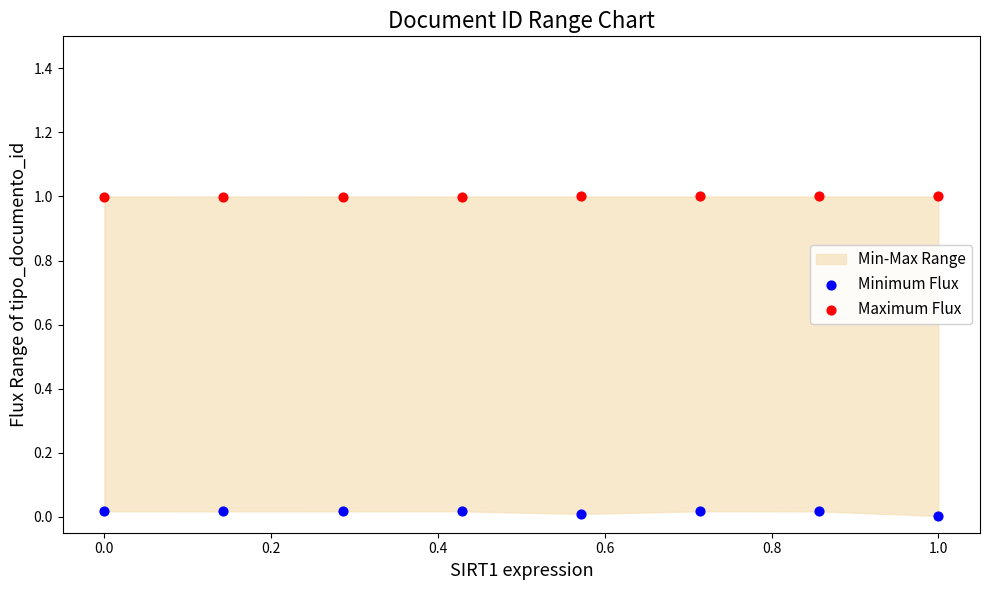

Which series has the widest spread of Y values?

Minimum Flux